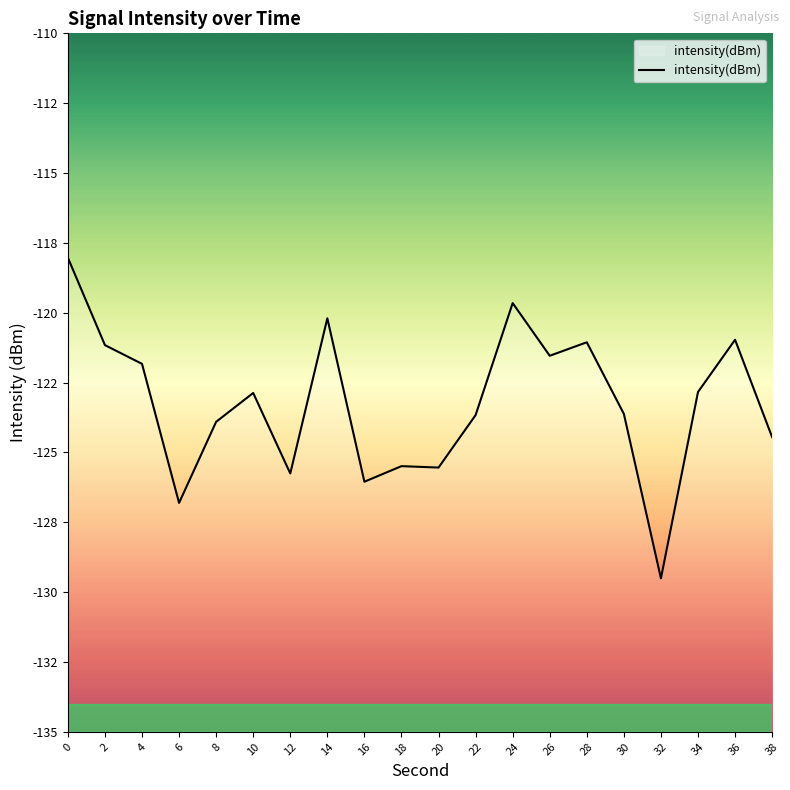

How many data points are less than -122?

12